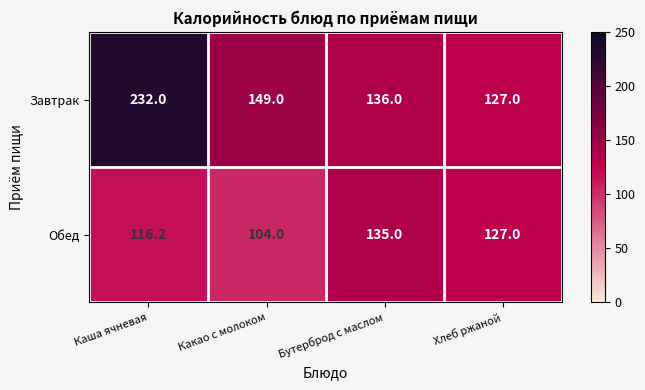

Which series has the largest range (max minus min)?

Завтрак